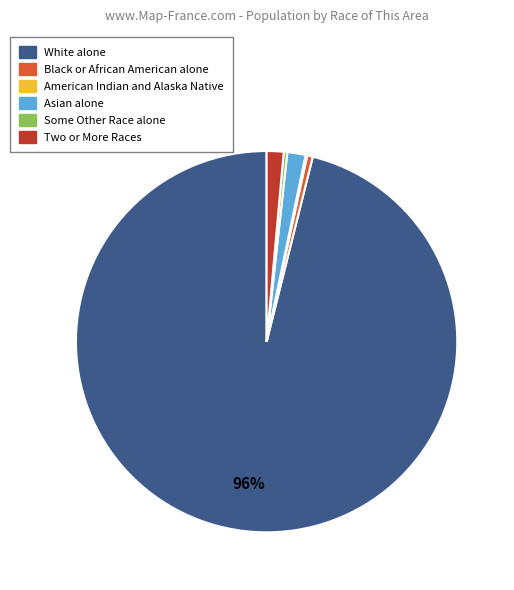

Which slice is the largest?

White alone